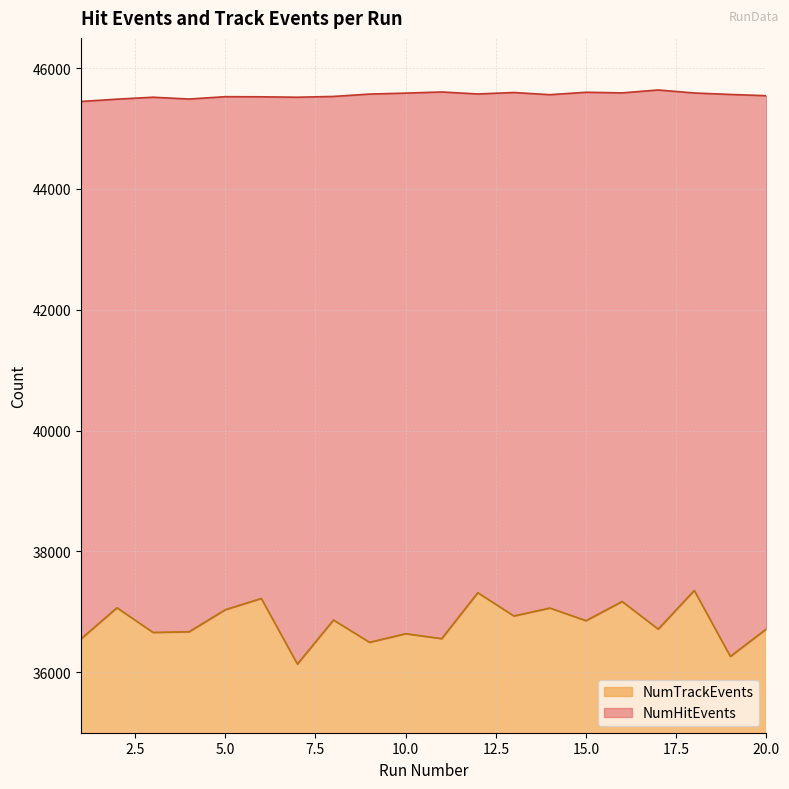

At 6, list the series in order from largest to smallest.

NumHitEvents, NumTrackEvents